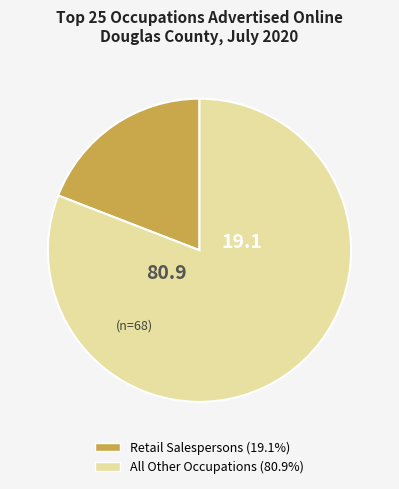

Is there any slice that represents more than half of the pie?

Yes